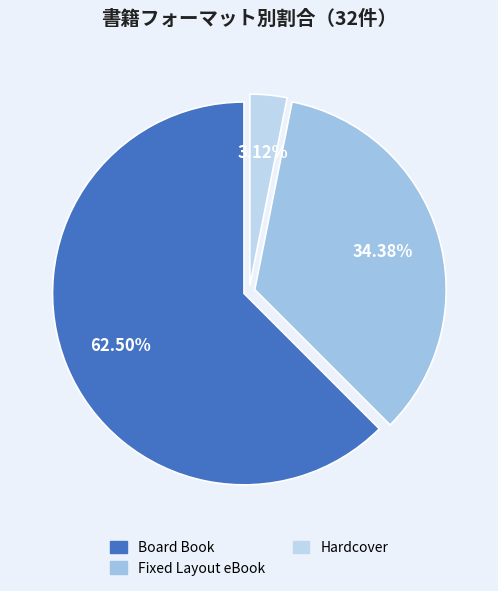

What portion of the pie excludes Hardcover?

96.9%